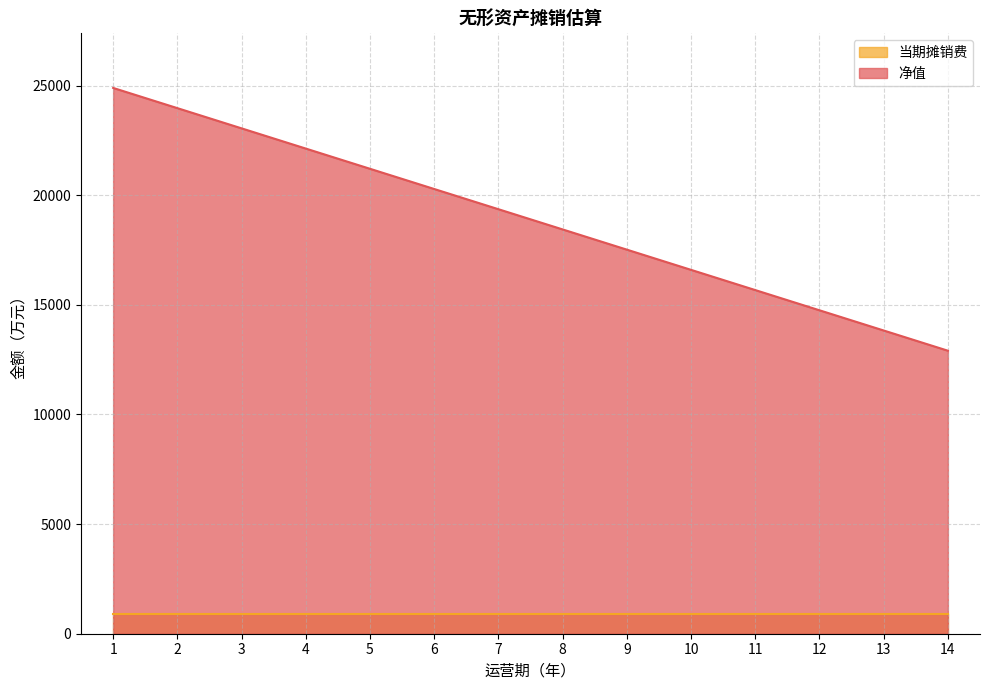

What is the change in value from 1 to 8?

-6453.5